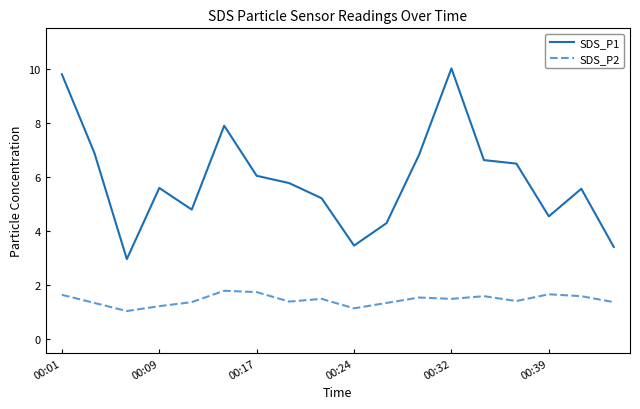

Is this an area chart (filled region under the line)?

No